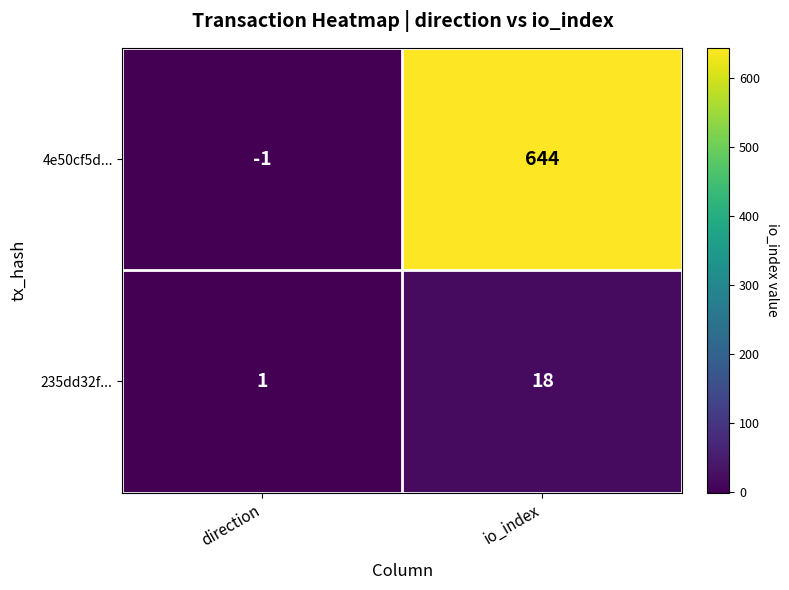

At which category is the sum across all series the highest?

io_index